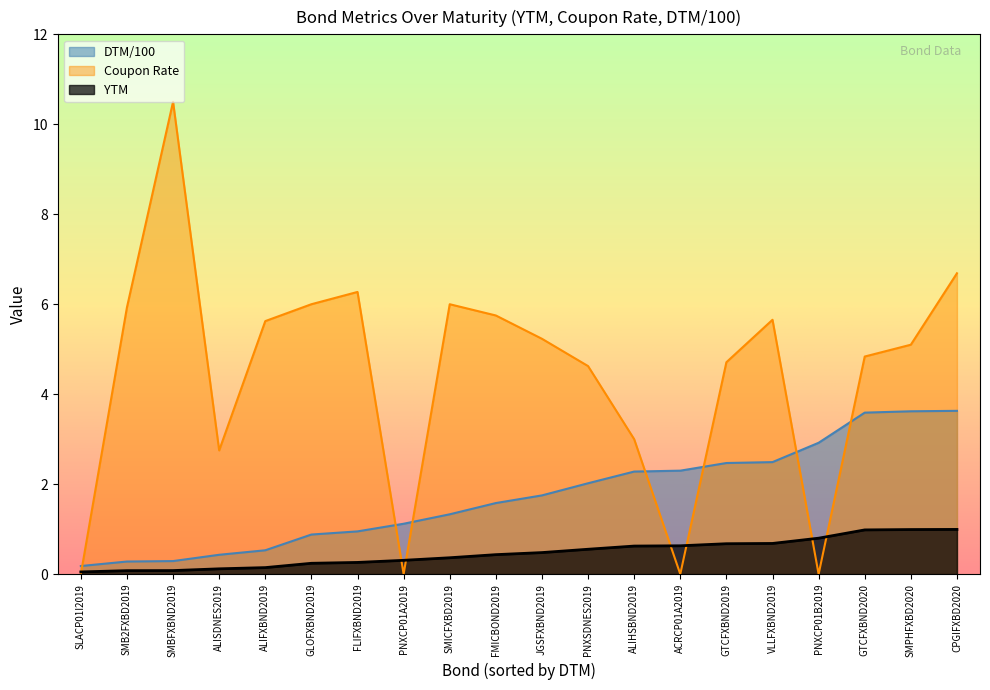

What is the sum of the Coupon Rate values at FLIFXBND2019 and ALISDNES2019?

9.0